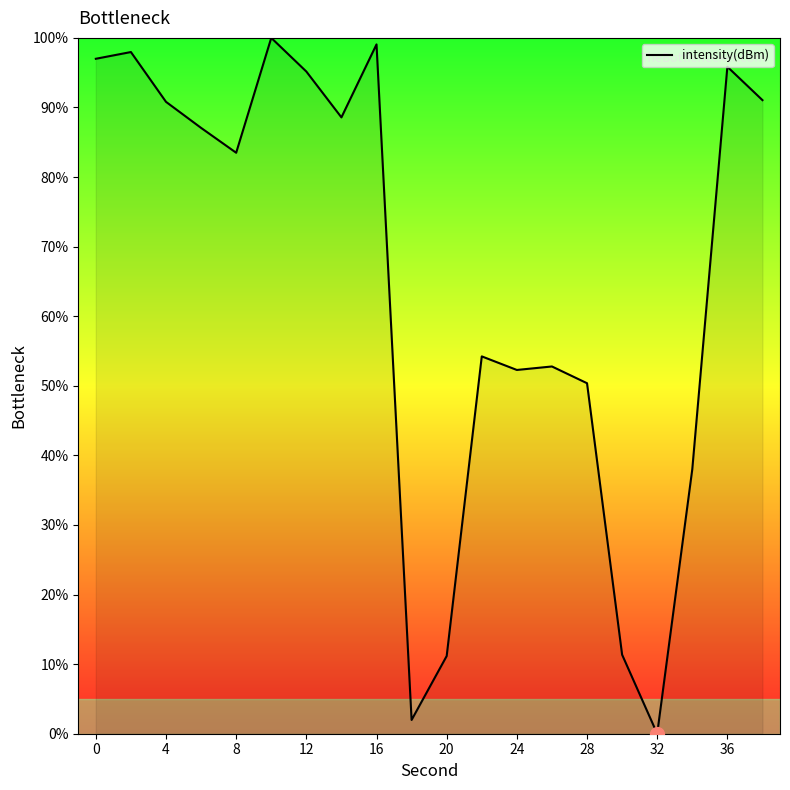

What is the difference between the maximum and minimum values?

100.0